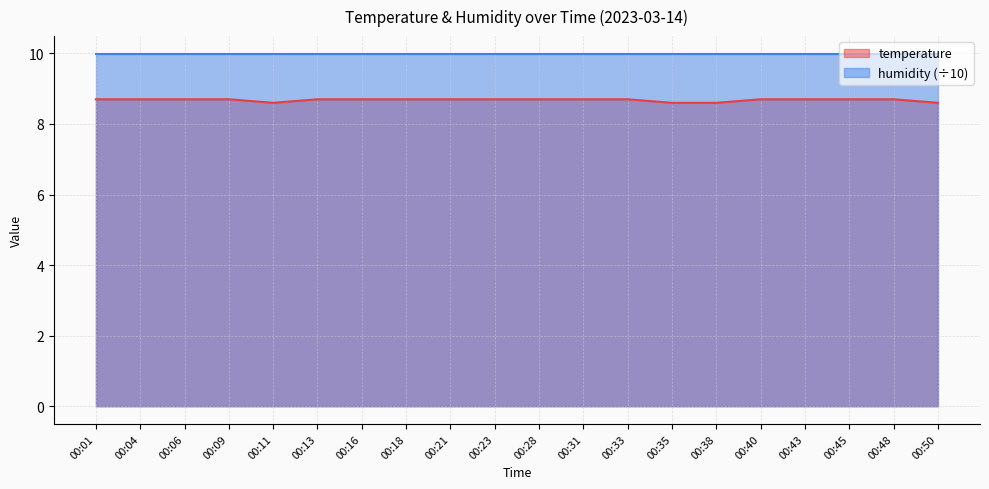

Which label corresponds to the largest value in the chart?

00:01